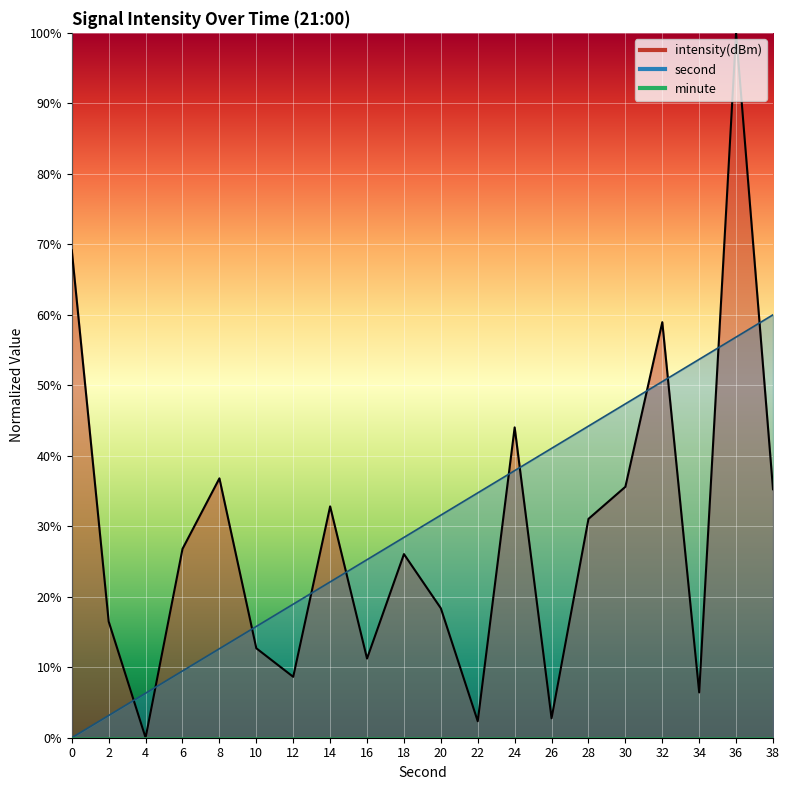

List the series in order of their overall mean, highest first.

second, intensity